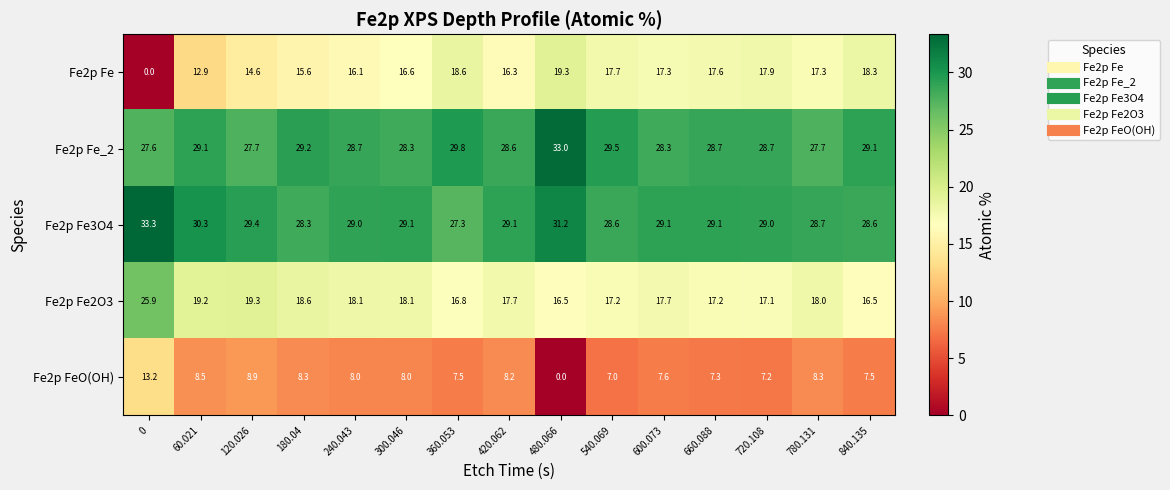

At which label does Fe2p Fe first exceed 17?

360.053